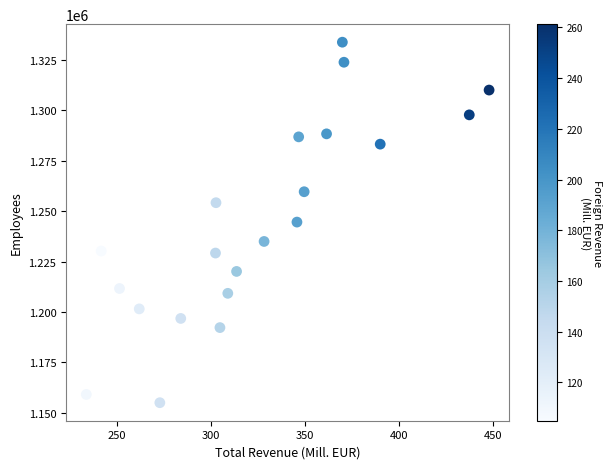

What is the range of Y values (max minus min)?

178845